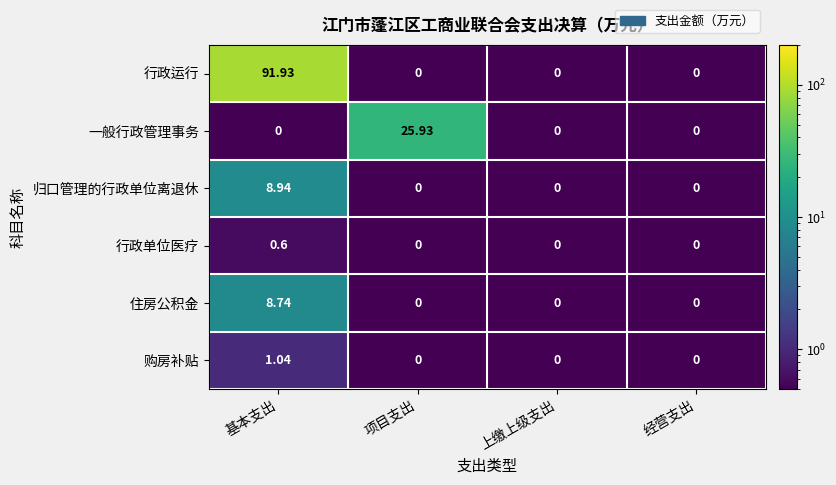

Which series has the largest total across all categories?

行政运行